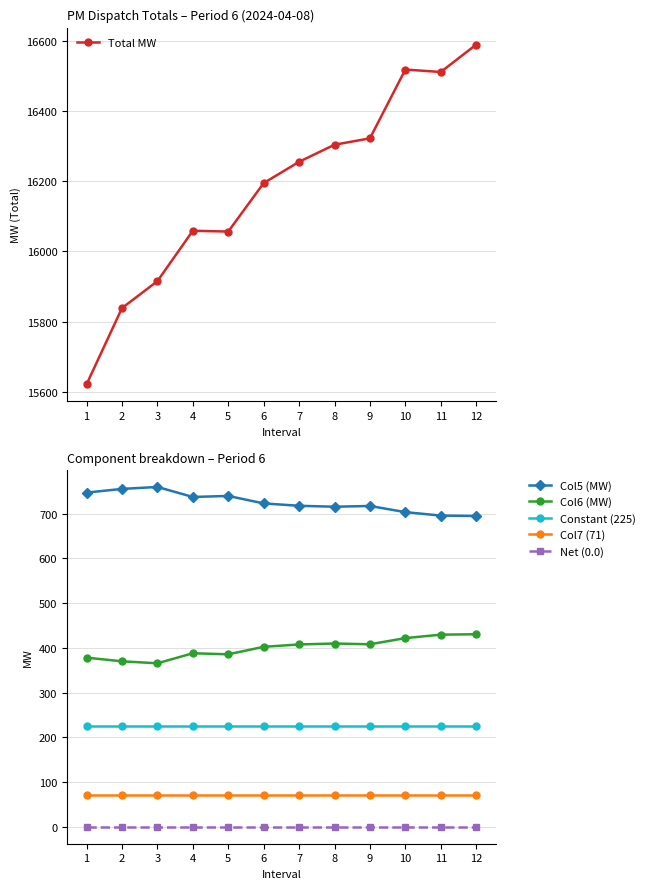

Reading right to left, what are all the values shown in this chart?

Total MW: 16588.6	16510.6	16517.6	16321.8	16303.6	16255.0	16194.4	16056.5	16058.8	15915.3	15838.7	15621.6
Col5 (MW): 694.7	695.6	703.3	717.1	715.4	717.5	722.8	739.5	737.2	759.6	755.2	747.0
Col6 (MW): 430.3	429.4	421.7	407.9	409.6	407.5	402.2	385.5	387.8	365.4	369.8	378.0
Constant (225): 225.0	225.0	225.0	225.0	225.0	225.0	225.0	225.0	225.0	225.0	225.0	225.0
Col7 (71): 71.0	71.0	71.0	71.0	71.0	71.0	71.0	71.0	71.0	71.0	71.0	71.0
Net (0.0): 0.0	0.0	0.0	0.0	0.0	0.0	0.0	0.0	0.0	0.0	0.0	0.0